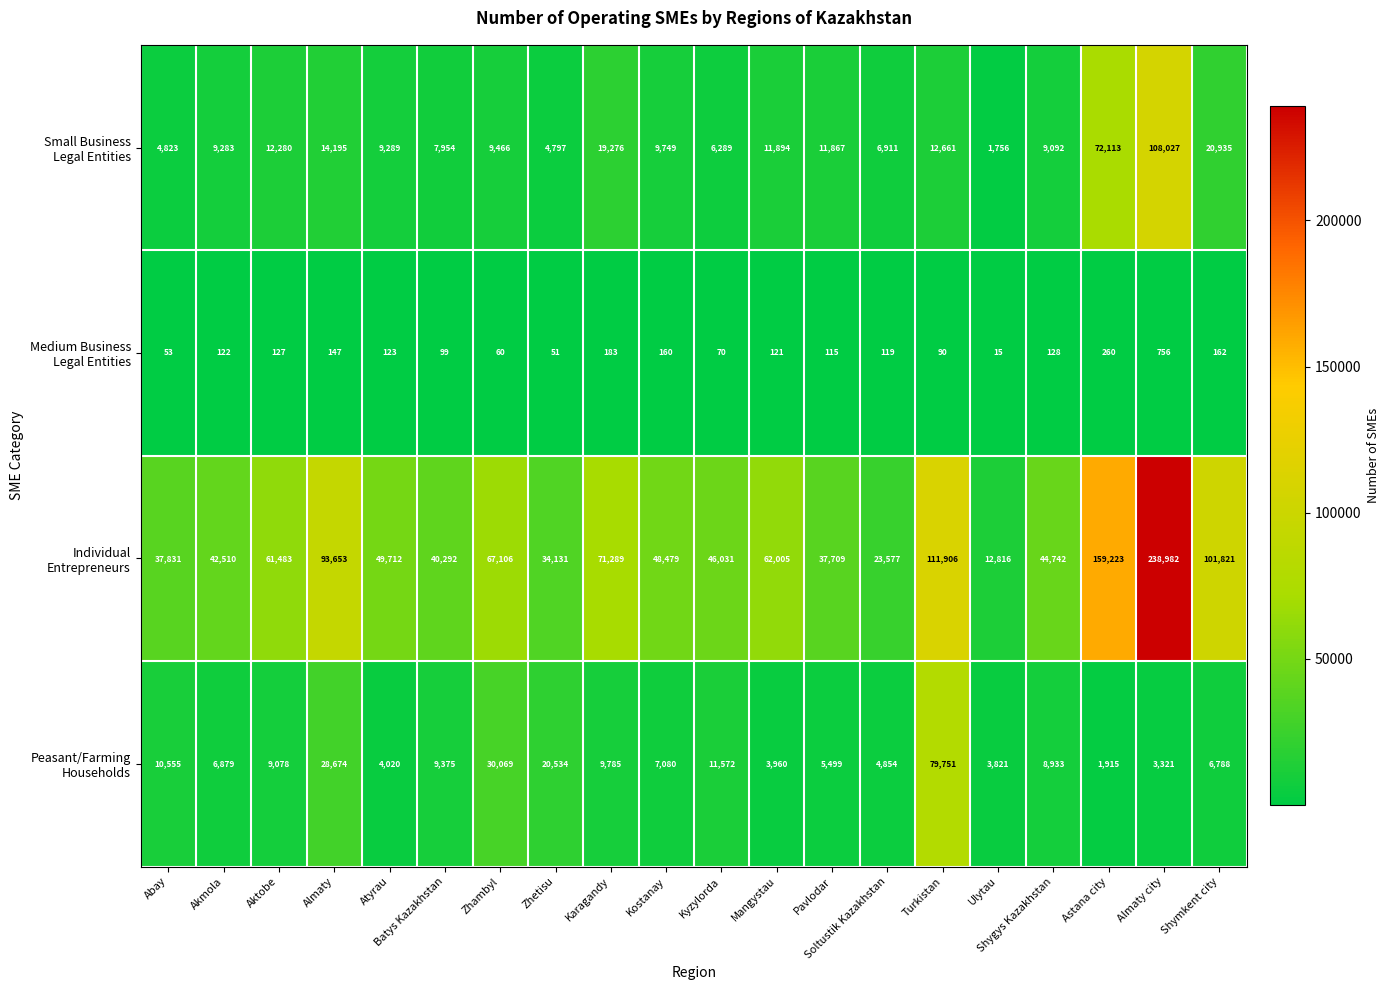

At which category does the chart reach its minimum across all series?

Ulytau